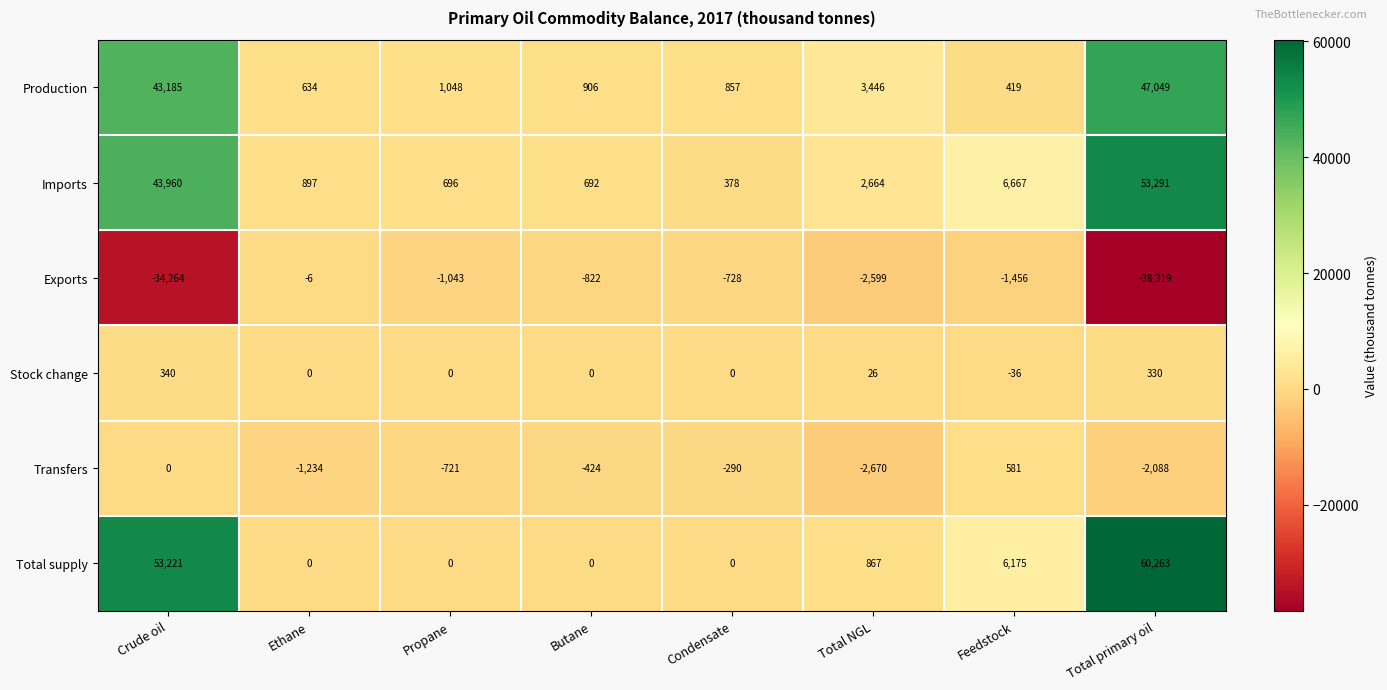

Between Propane and Feedstock, which series saw the biggest shift?

Total supply